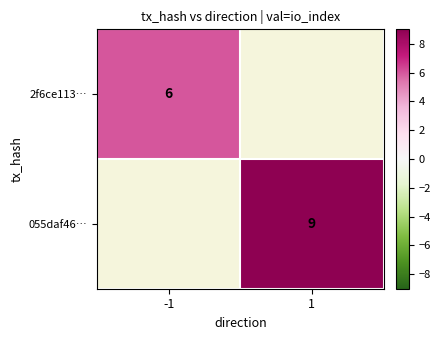

The 055daf46… series shows 15 at 1. True or false?

False